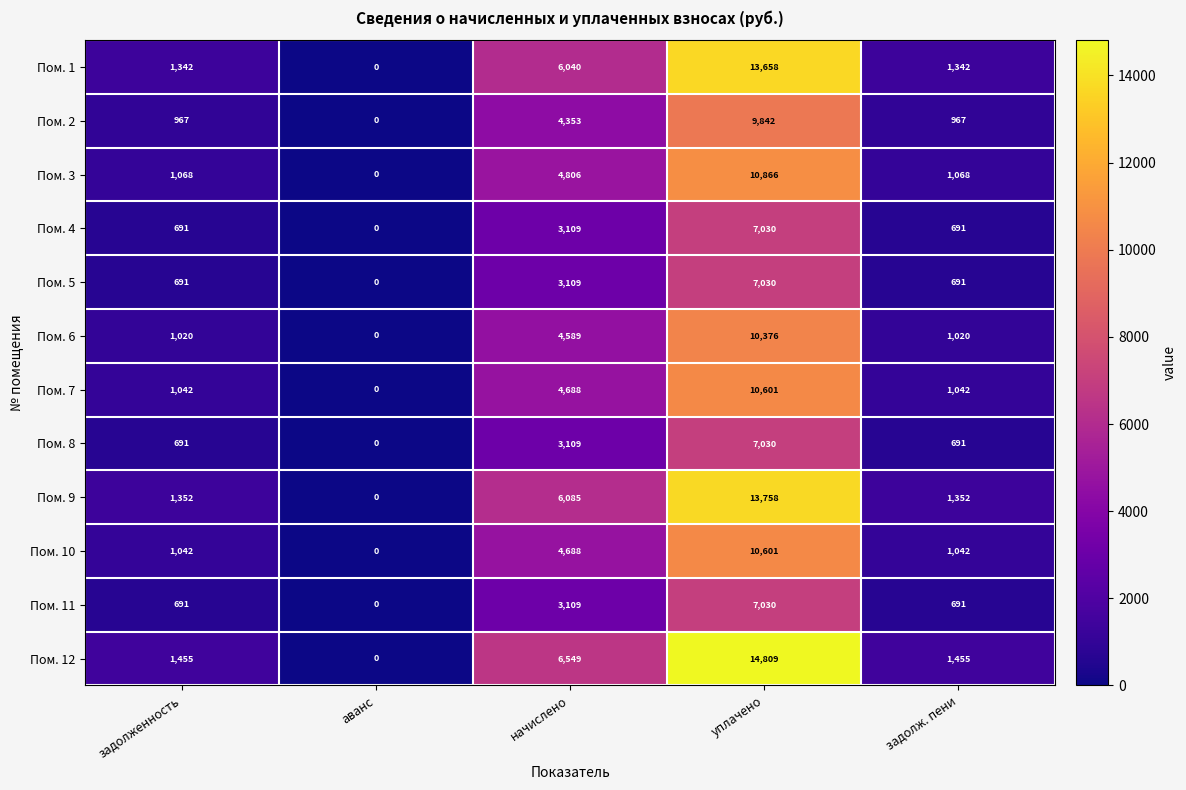

Where is Пом. 7 nearest to the value 5300?

начислено